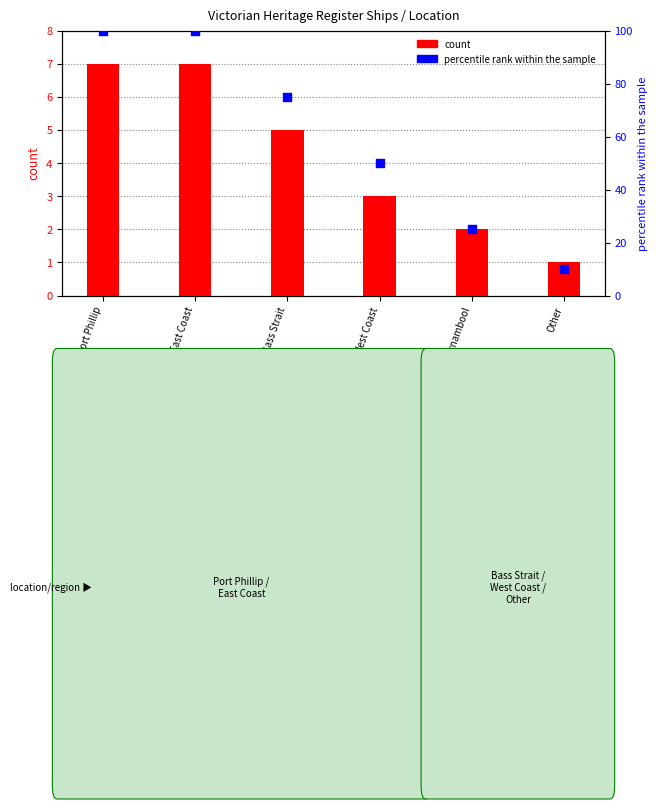

Which series contains the highest Y value?

percentile rank within the sample